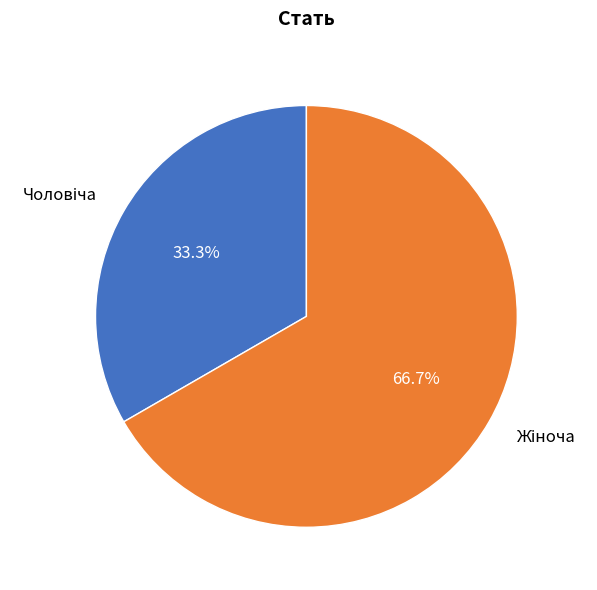

Is there any slice that represents more than half of the pie?

Yes